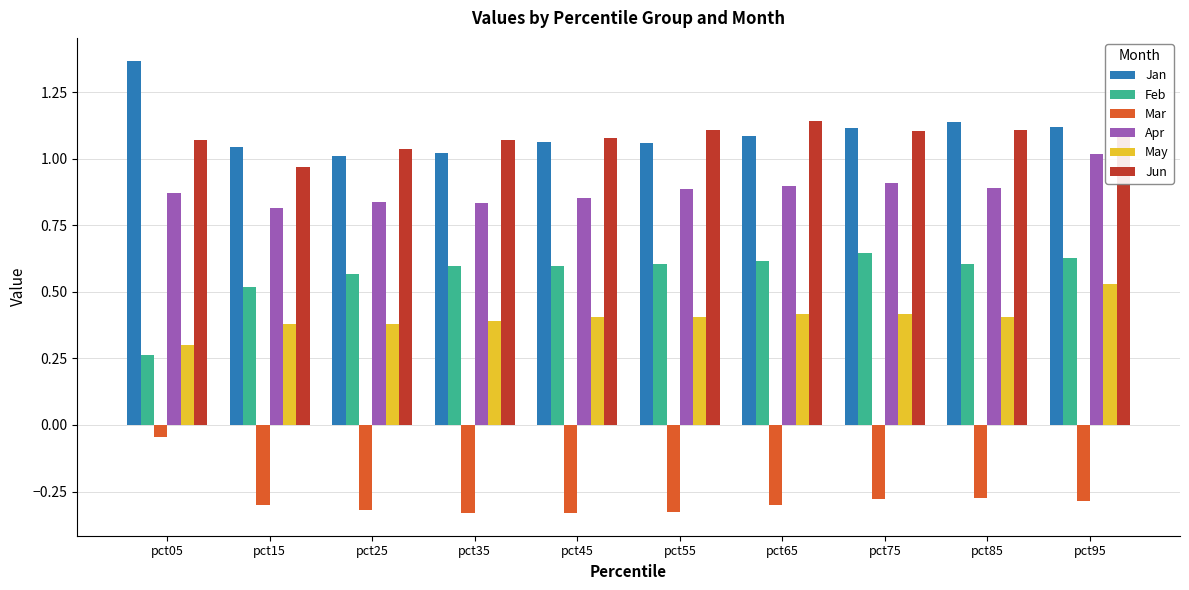

How many groups of bars are there?

10